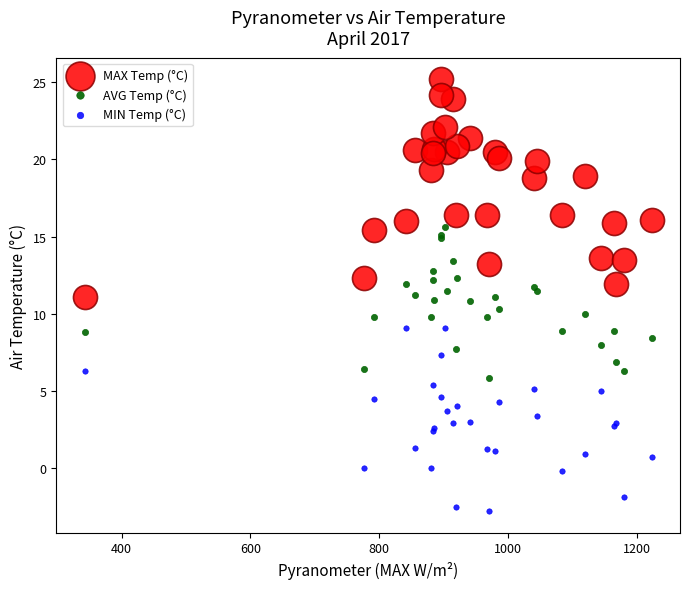

Which series has the widest spread of Y values?

MAX Temp (°C)